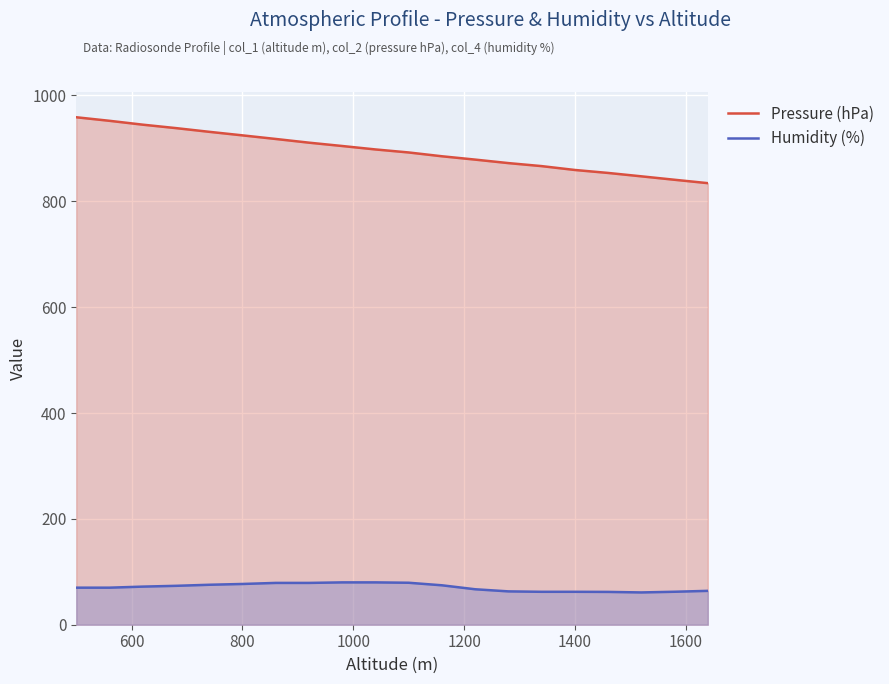

What is the average value of the Humidity (%) series?

70.7